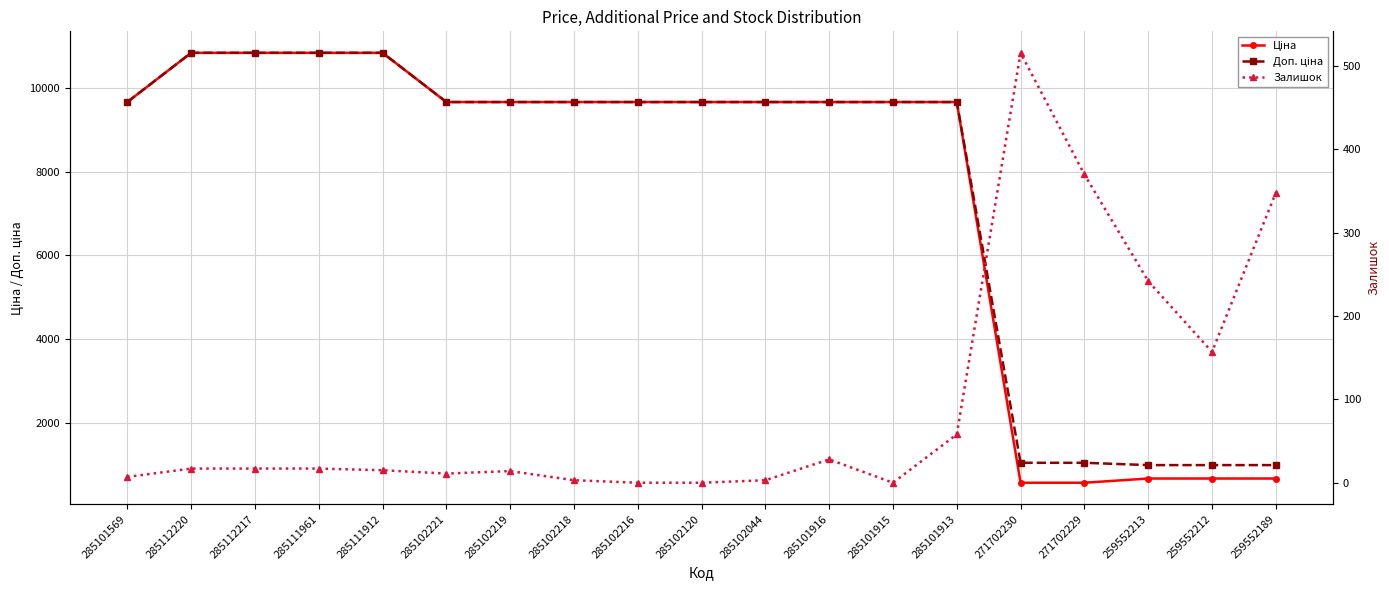

Is this an area chart (filled region under the line)?

No